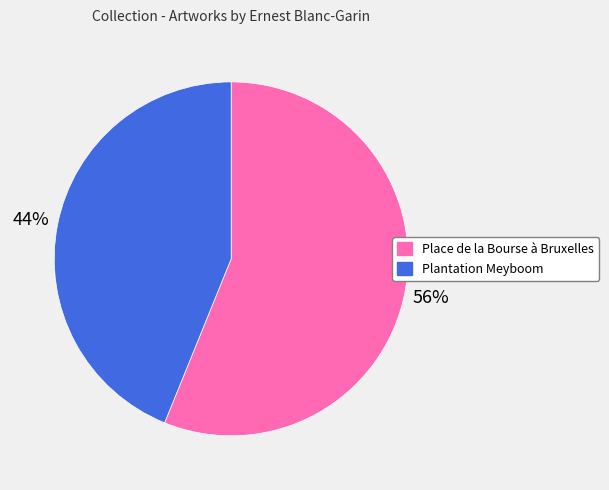

To the nearest percent, what is the difference between the Place de la Bourse à Bruxelles and Plantation Meyboom slice percentages?

12%